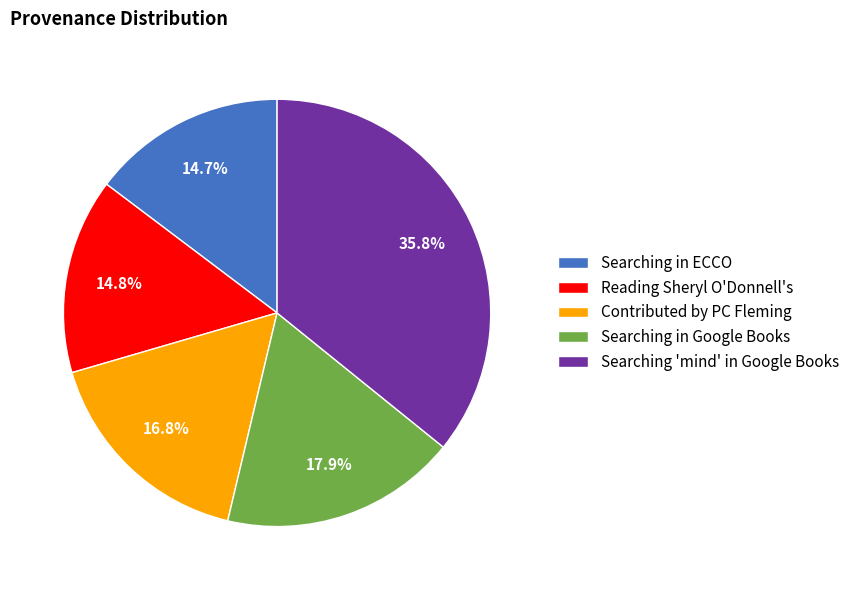

What is the ratio of the value at Searching in Google Books to the value at Contributed by PC Fleming?

1.1